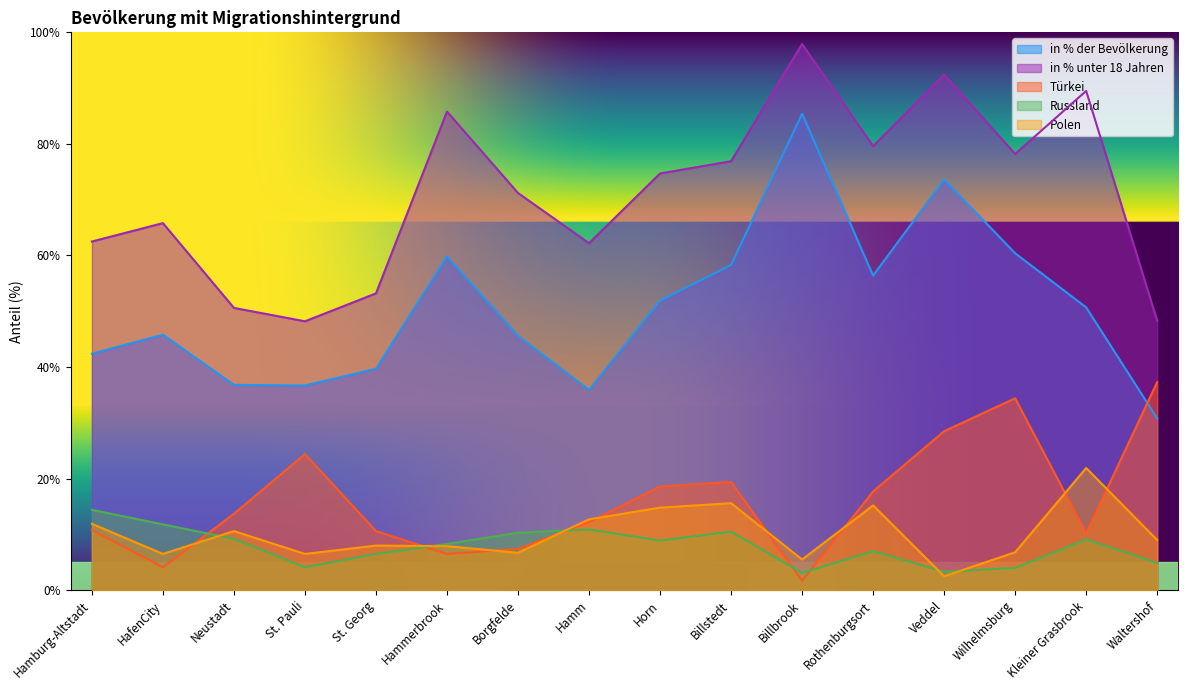

Count the number of data series in this chart.

5